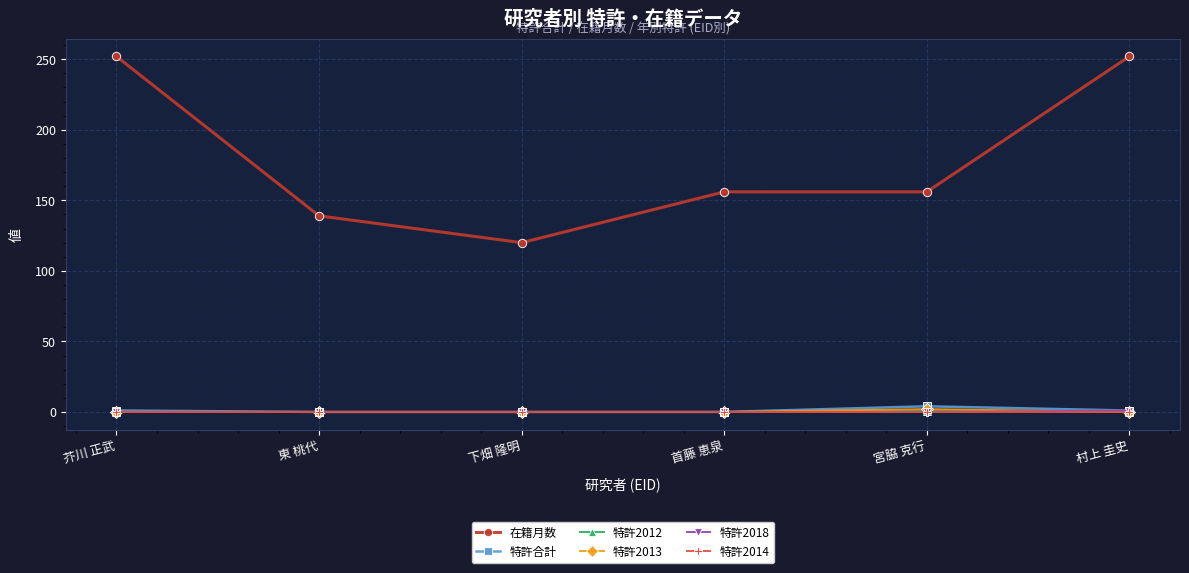

What is the label of the 6th point from the left?

村上 圭史